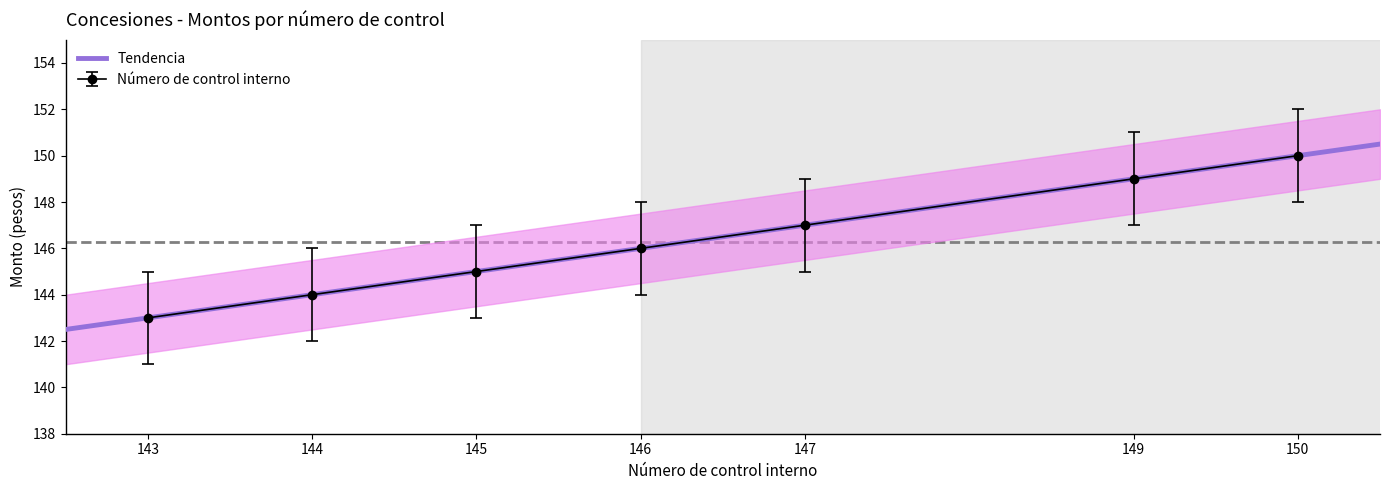

True or false: Número de control interno has a value of 145 at 145.

True